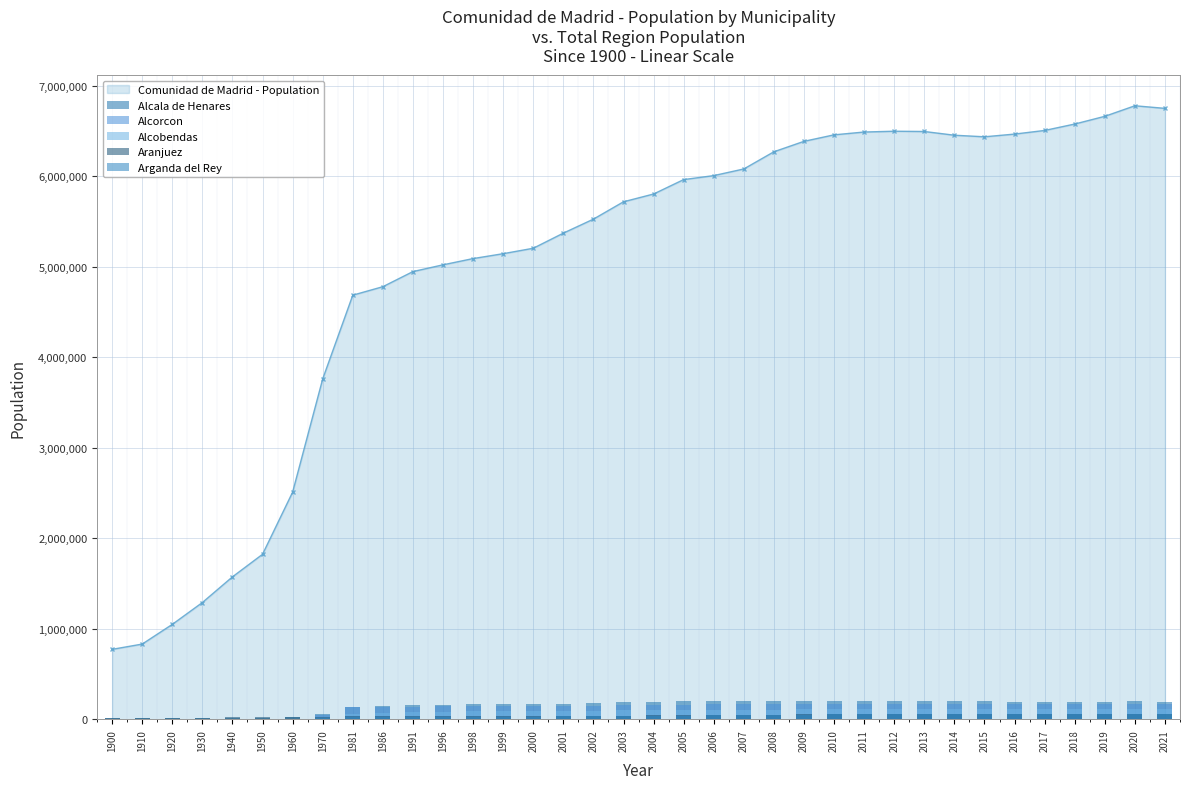

At how many categories does at least one series exceed 155492?

26